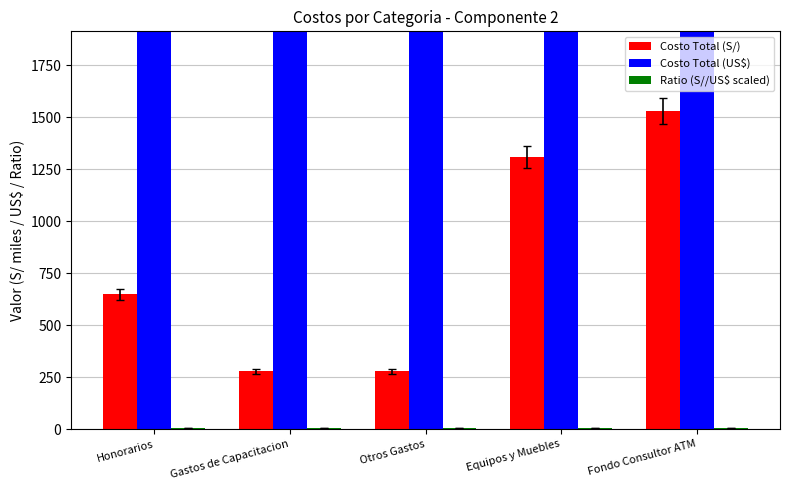

At which label is Ratio (S//US$ scaled) closest to 3?

Gastos de Capacitacion